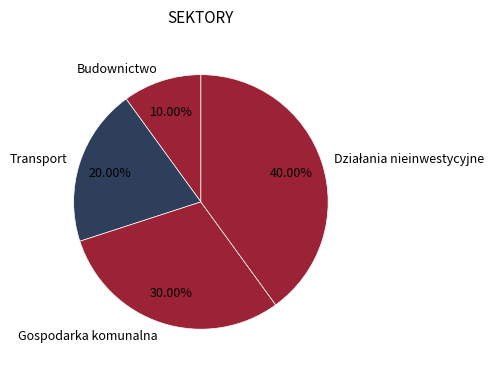

Which slice is the smallest?

Budownictwo